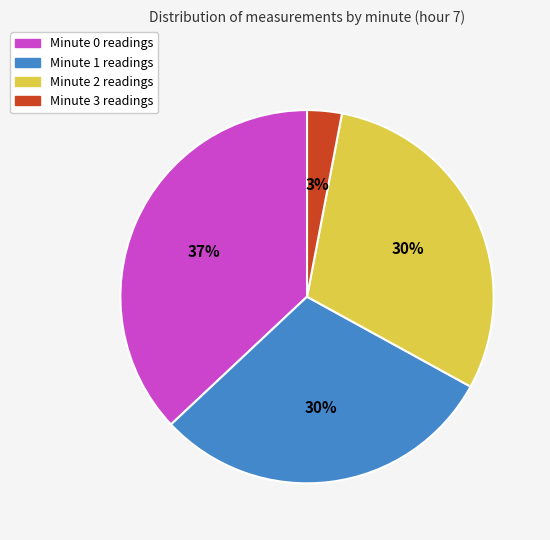

How many slices are in this pie chart?

4